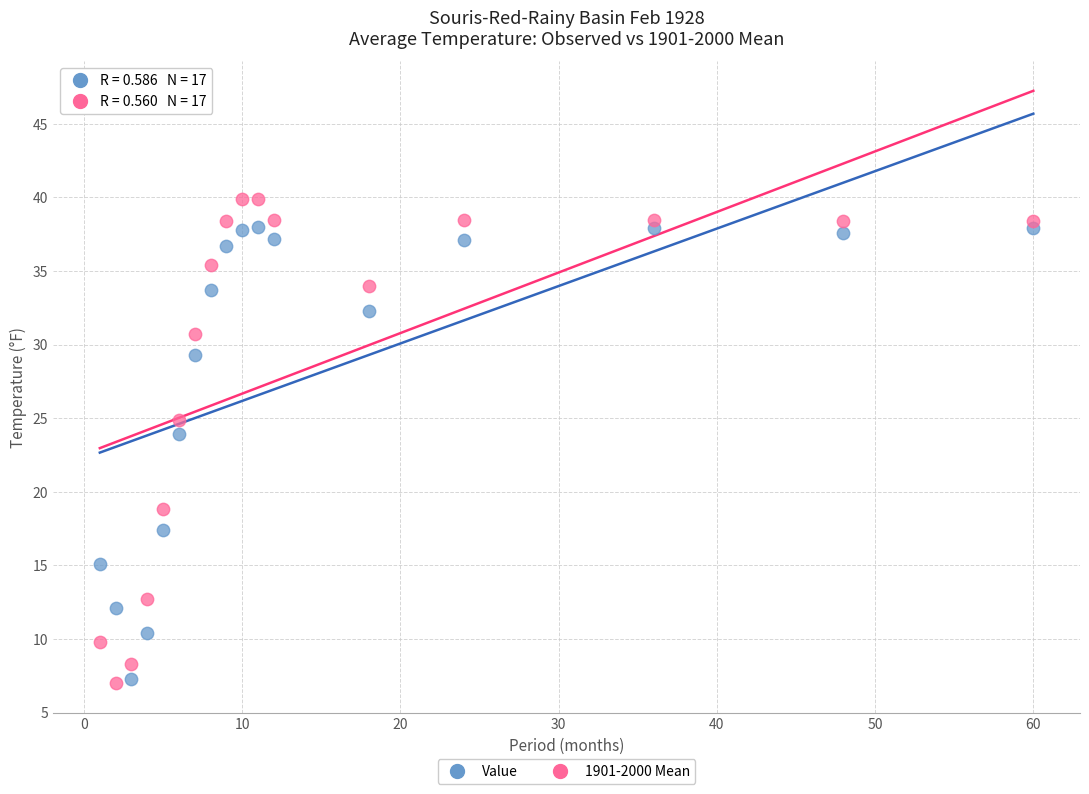

What are all the series names shown in the legend?

Value, 1901-2000 Mean